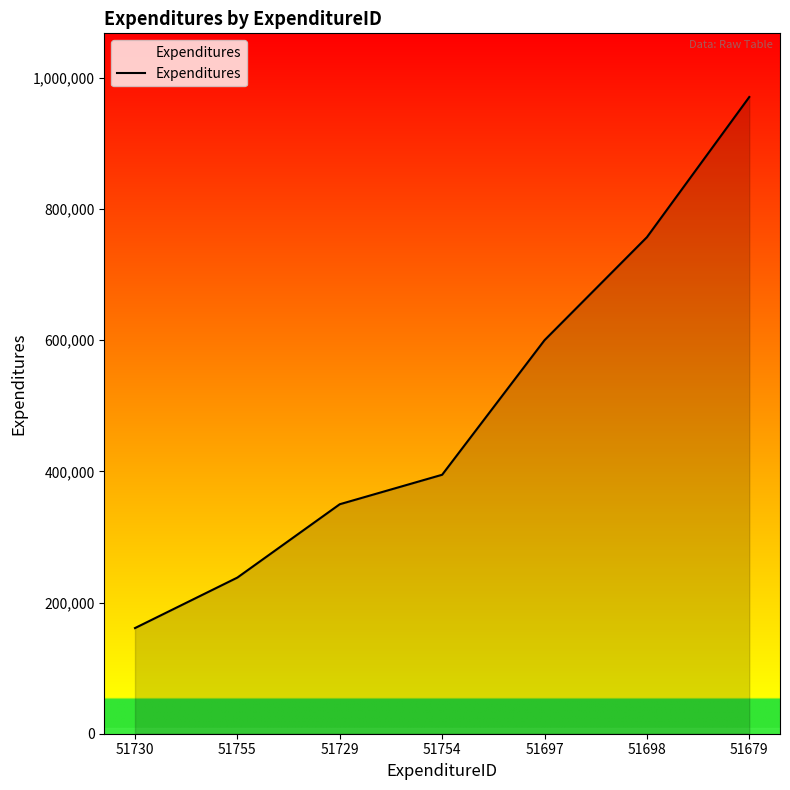

List the labels in order of value, largest first.

51679, 51698, 51697, 51754, 51729, 51755, 51730